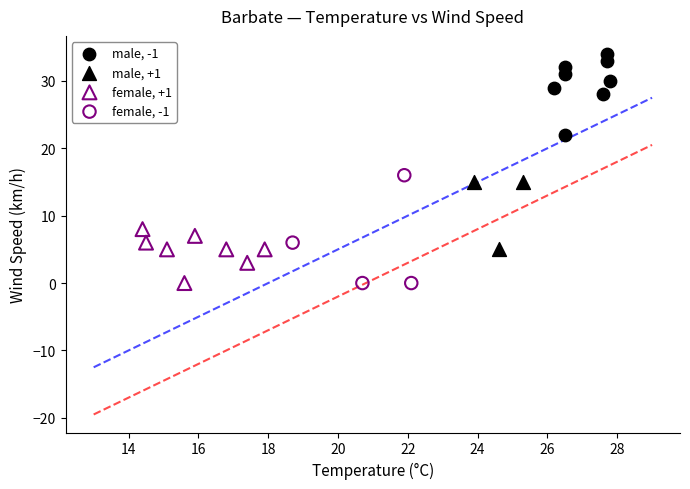

Which series contains the highest Y value?

male, -1